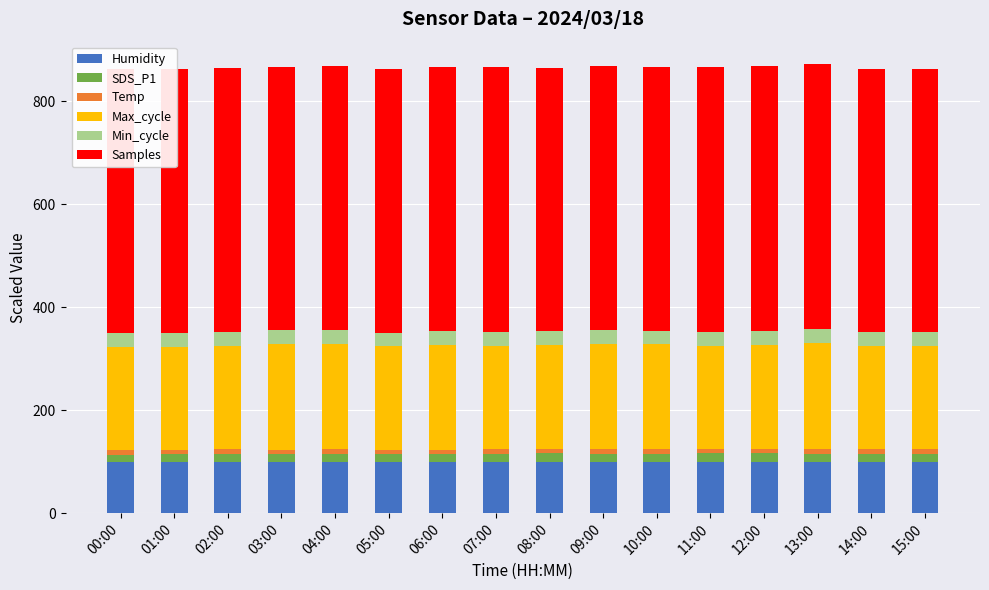

What is the maximum value for Humidity?

99.9